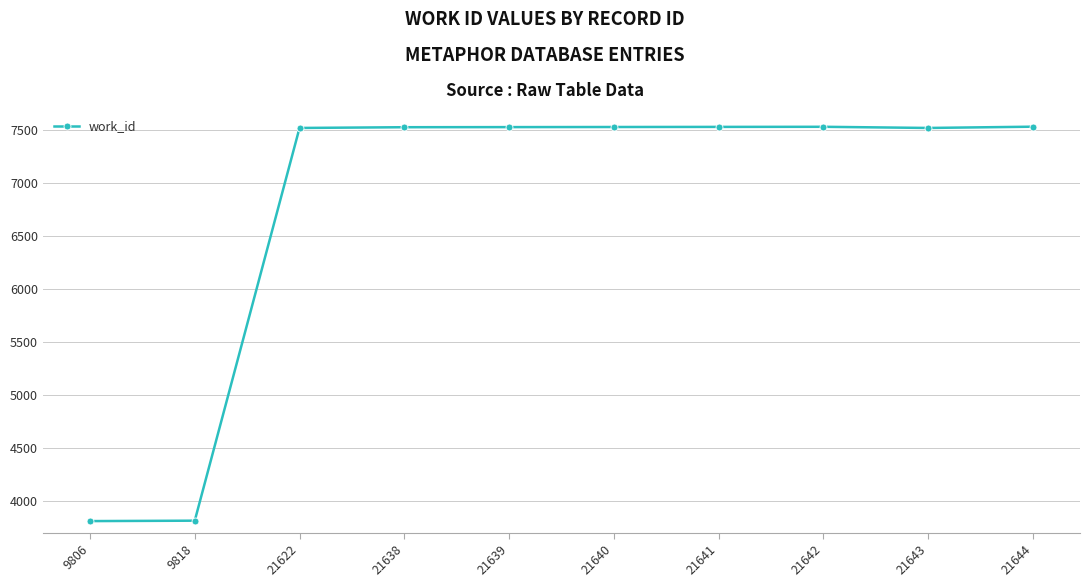

What is the value of the 3rd point from the left?

7521